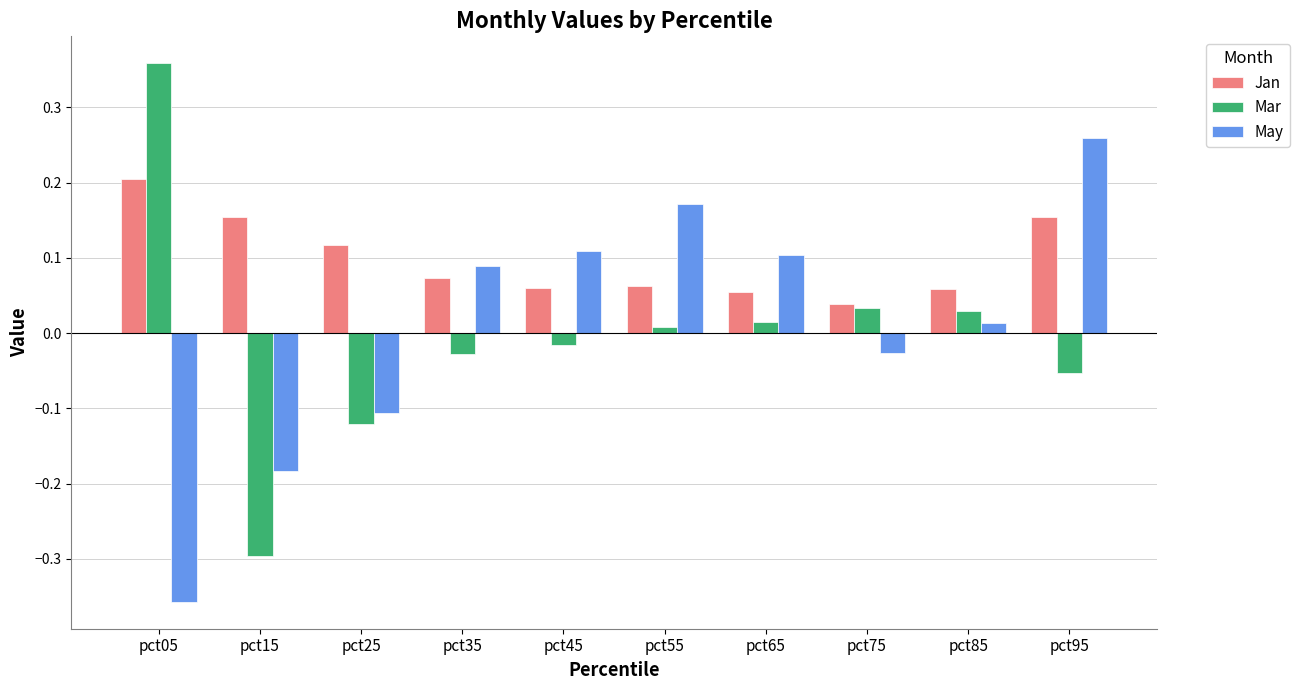

Rank the series by their maximum value, from highest to lowest.

Mar, May, Jan